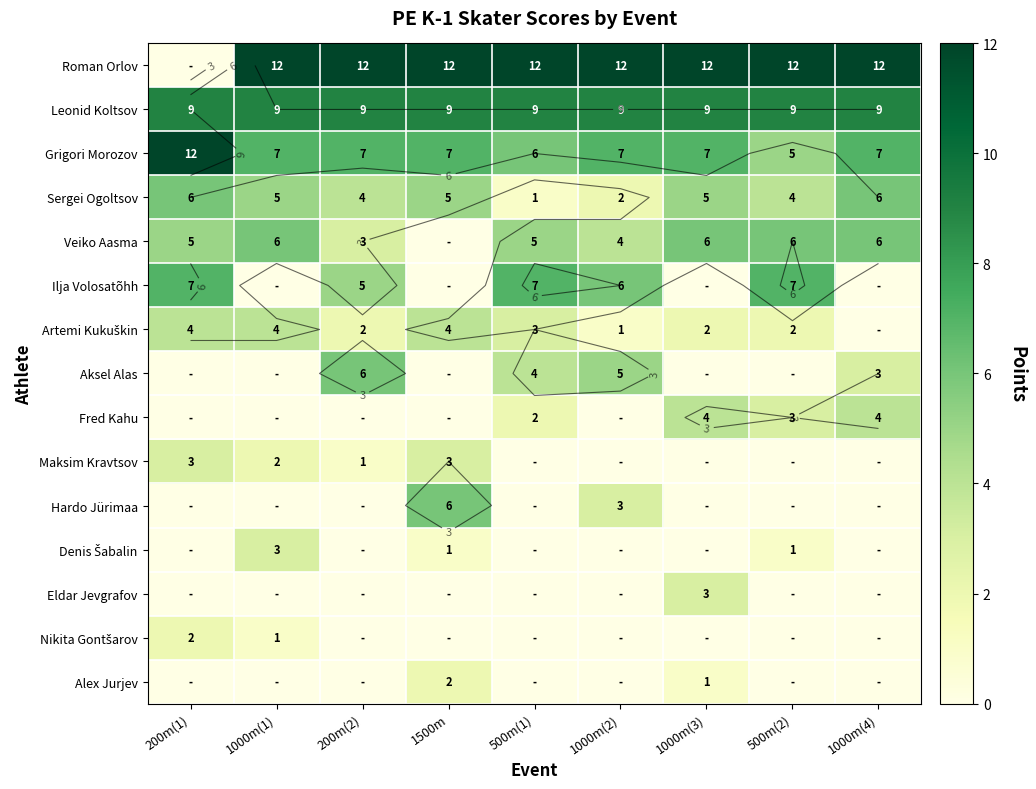

Rank the series at 1000m(4) from highest to lowest value.

Roman Orlov, Leonid Koltsov, Grigori Morozov, Sergei Ogoltsov, Veiko Aasma, Fred Kahu, Aksel Alas, Ilja Volosatõhh, Artemi Kukuškin, Maksim Kravtsov, Hardo Jürimaa, Denis Šabalin, Eldar Jevgrafov, Nikita Gontšarov, Alex Jurjev